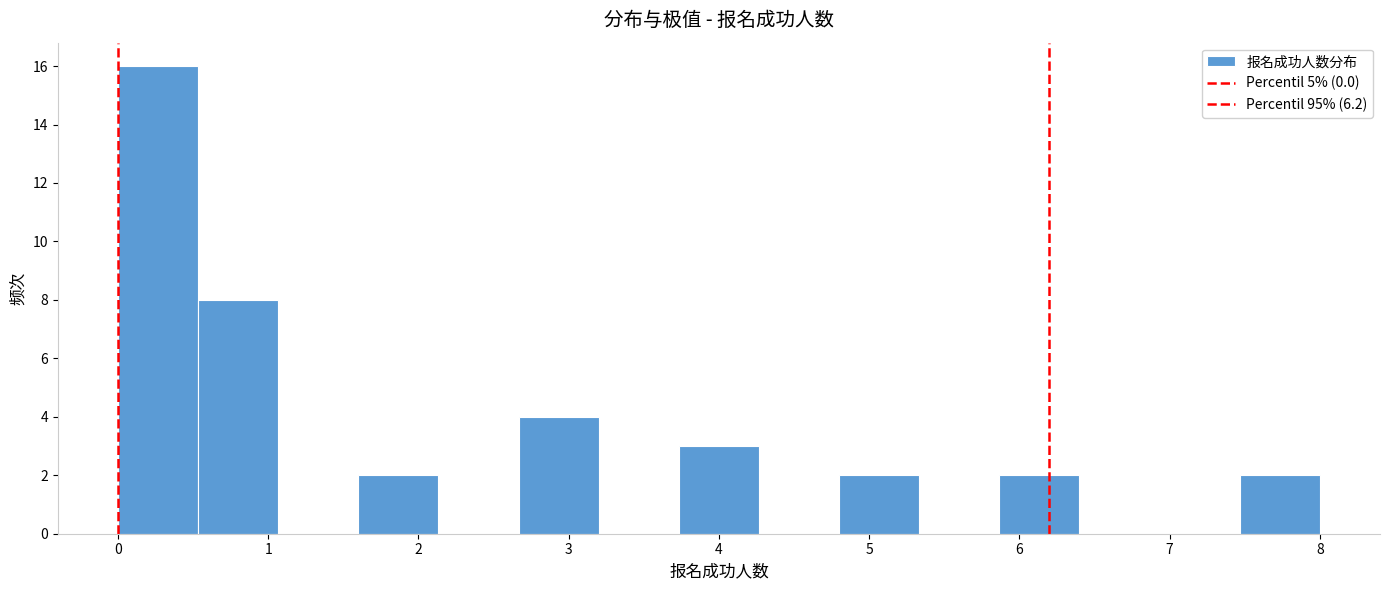

How tall is the bar that spans 5.9 to 6.4 on the x-axis? Neither the bar edges nor the heights are printed on the chart, so give them approximately, as read against the axes.

2